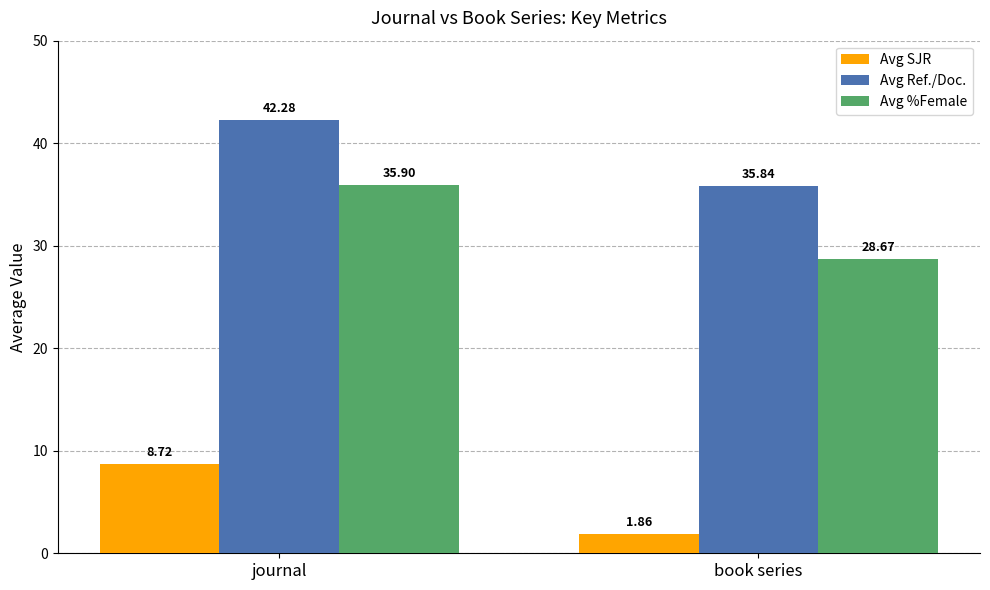

What position from the left is journal?

1